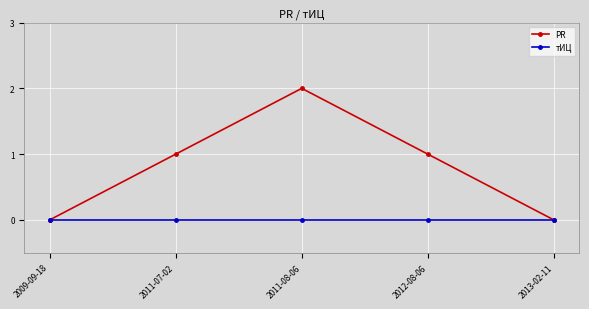

Reading left to right, list all the values displayed in this chart.

PR: 0	1	2	1	0
тИЦ: 0	0	0	0	0